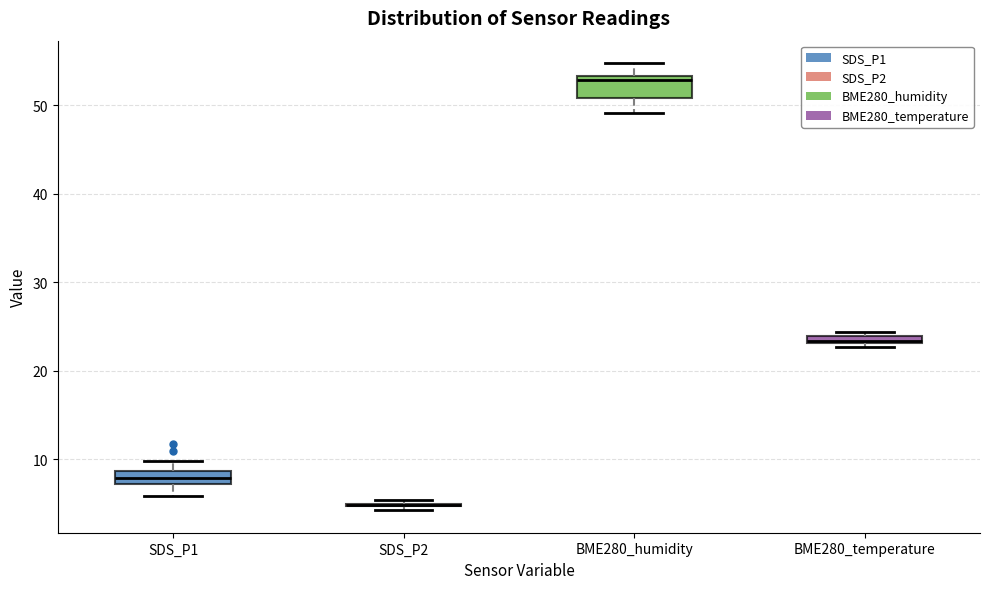

Where is the upper edge of the box for SDS_P1 on the y-axis? The values are not printed on the chart, so give them approximately, as read against the axis.

9